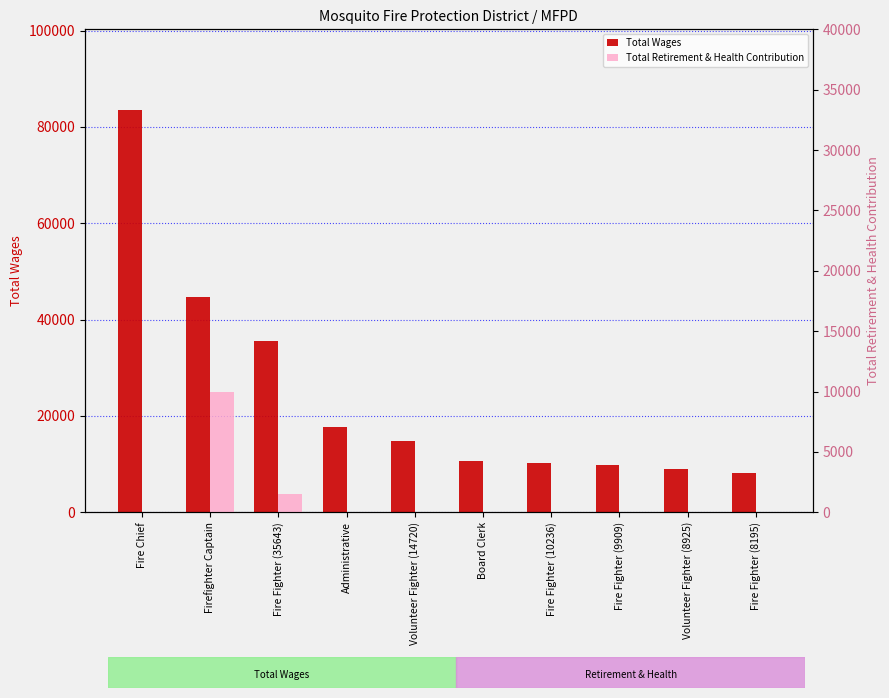

Reading right to left, transcribe all the data shown in this chart.

Total Wages: Fire Fighter (8195)=8195	Volunteer Fighter (8925)=8925	Fire Fighter (9909)=9909	Fire Fighter (10236)=10236	Board Clerk=10620	Volunteer Fighter (14720)=14720	Administrative=17727	Fire Fighter (35643)=35643	Firefighter Captain=44741	Fire Chief=83554
Total Retirement & Health Contribution: Fire Fighter (8195)=0	Volunteer Fighter (8925)=0	Fire Fighter (9909)=0	Fire Fighter (10236)=0	Board Clerk=0	Volunteer Fighter (14720)=0	Administrative=0	Fire Fighter (35643)=1547	Firefighter Captain=10002	Fire Chief=0